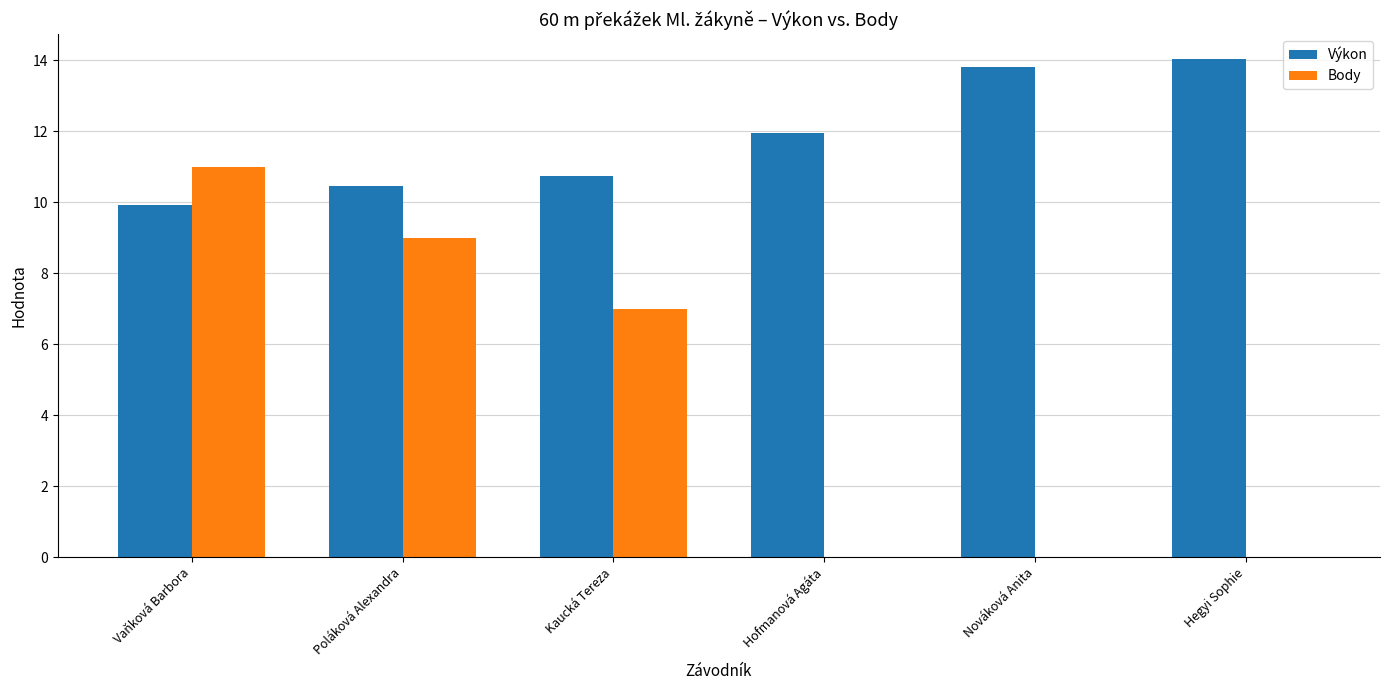

What is the average value of the Body series?

4.5